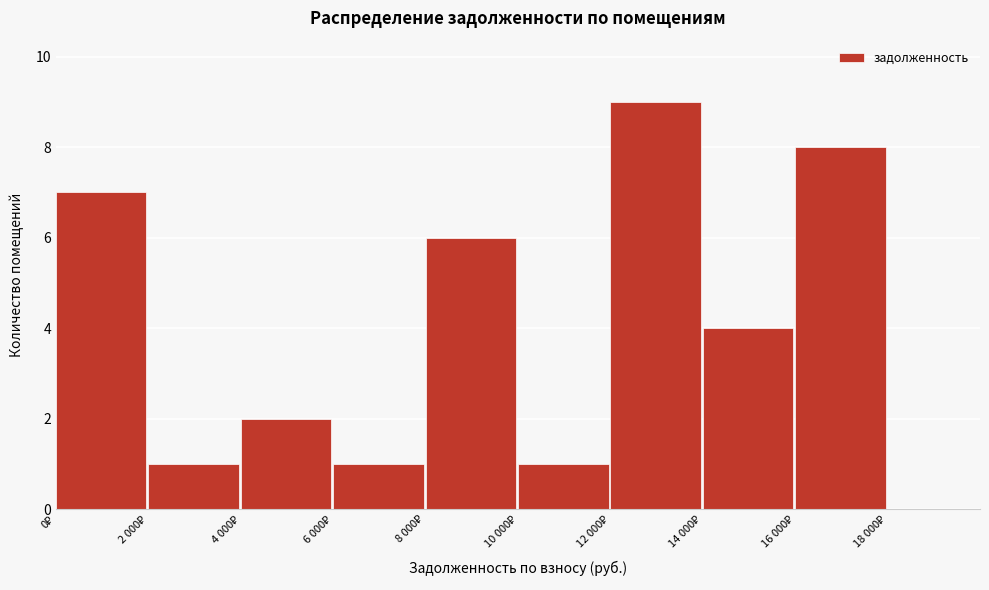

What is the sum of all values?

39